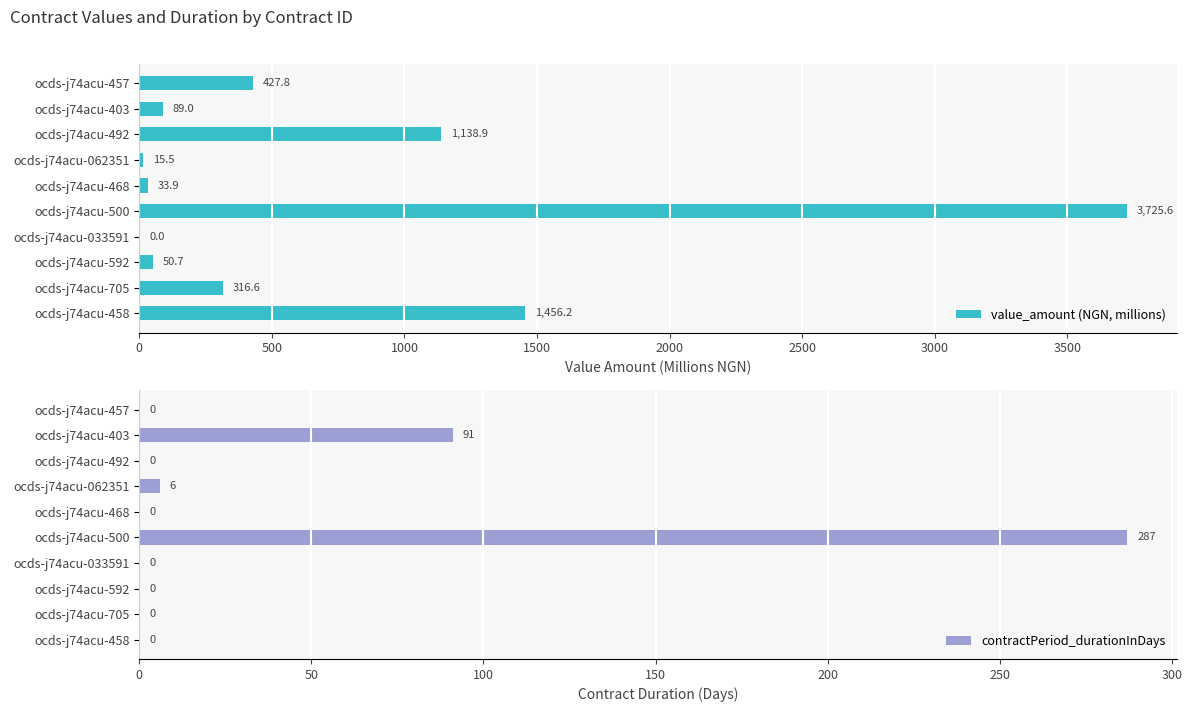

The value of value_amount (NGN, millions) at ocds-j74acu-705 is 316.6. True or false?

True